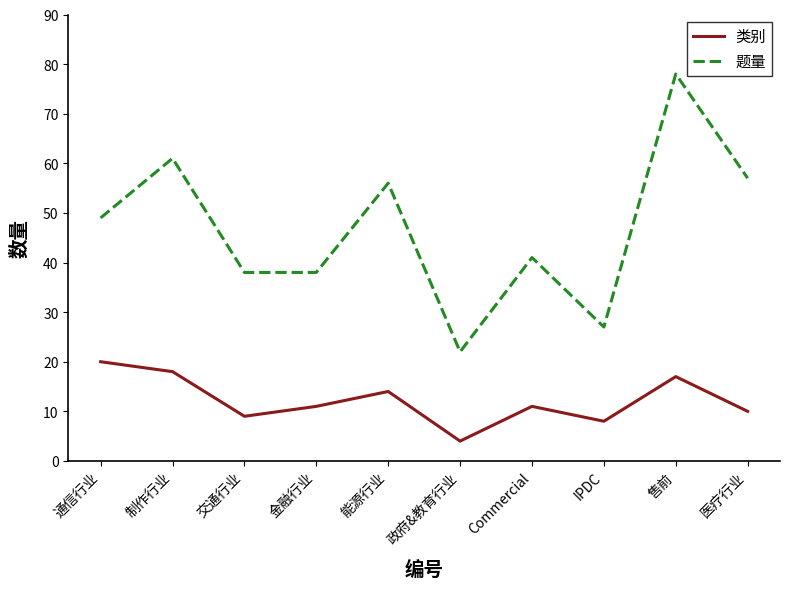

True or false: 题量 and 类别 intersect in this chart.

False